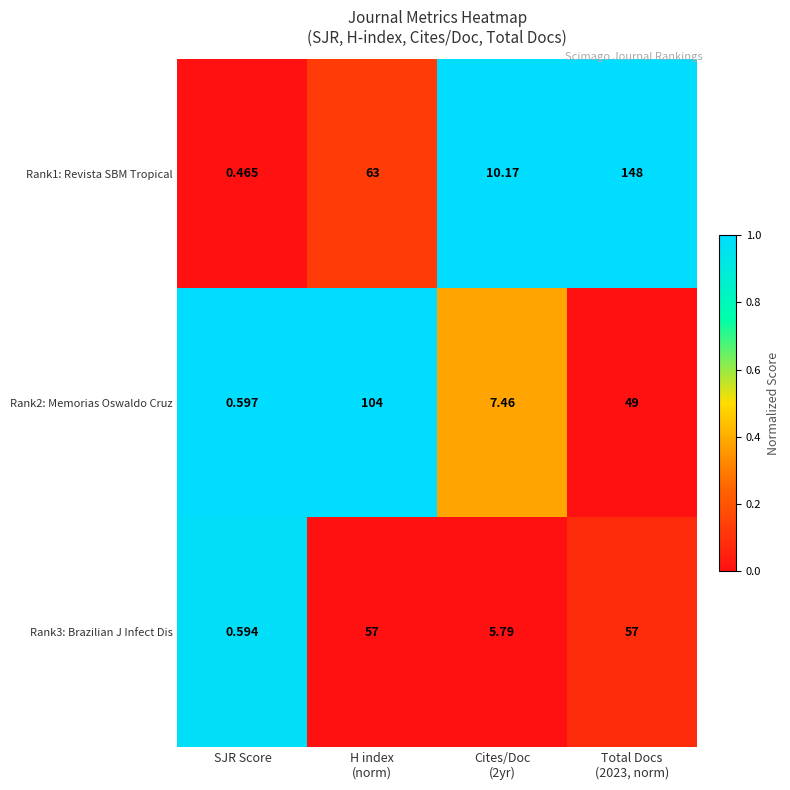

Which category has the lowest value in the Rank2: Memorias Oswaldo Cruz series?

SJR Score